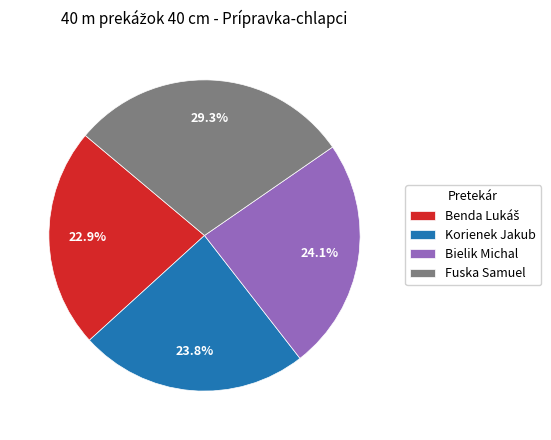

To the nearest percent, what is the difference between the largest and smallest slice percentages?

6%